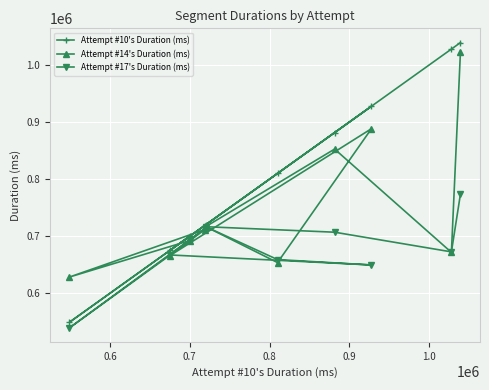

Does the chart display data point markers on the line(s)?

Yes